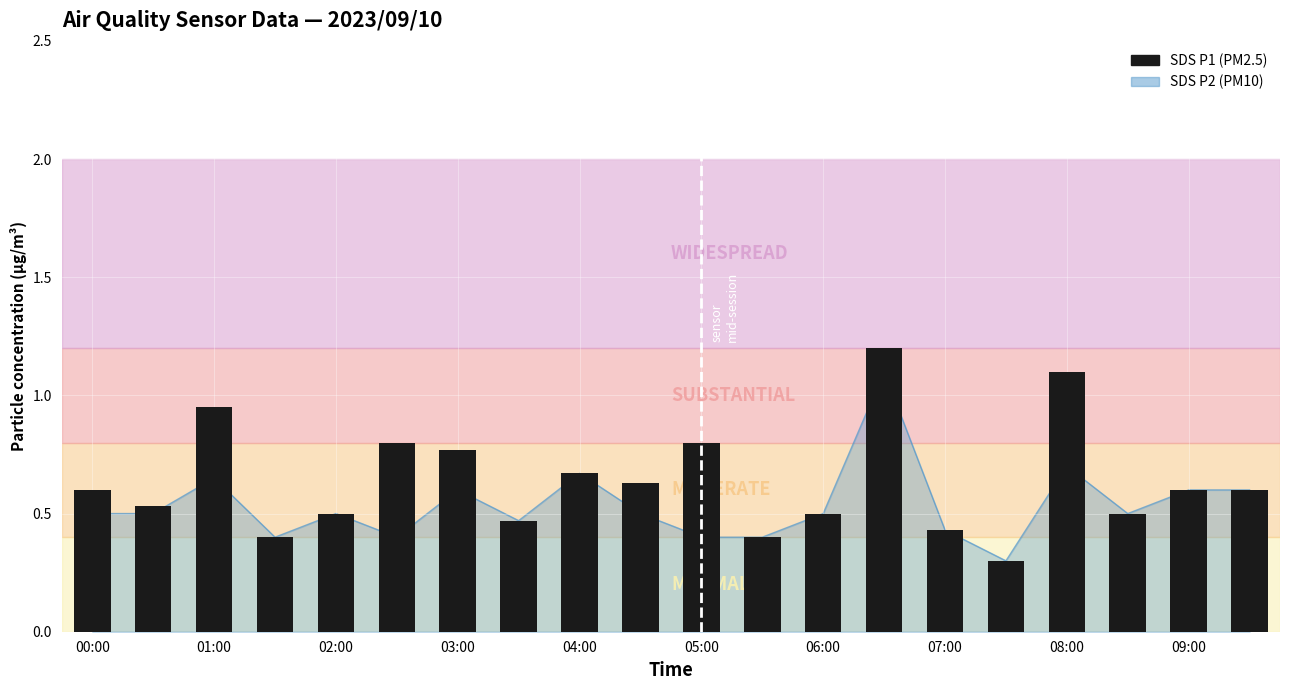

What position from the left is 07:00?

8